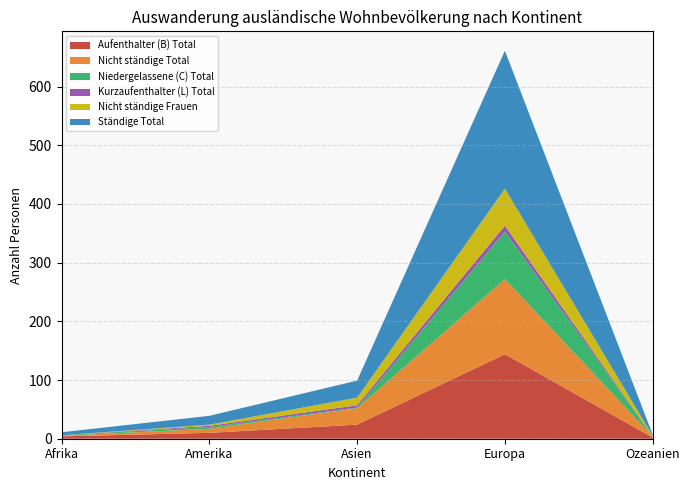

Reading left to right, list all the values displayed in this chart.

Aufenthalter (B) Total: Afrika=4	Amerika=10	Asien=24	Europa=144	Ozeanien=2
Nicht ständige Total: Afrika=1	Amerika=7	Asien=28	Europa=128	Ozeanien=2
Niedergelassene (C) Total: Afrika=1	Amerika=3	Asien=1	Europa=81	Ozeanien=0
Kurzaufenthalter (L) Total: Afrika=0	Amerika=2	Asien=4	Europa=10	Ozeanien=0
Nicht ständige Frauen: Afrika=0	Amerika=2	Asien=13	Europa=63	Ozeanien=1
Ständige Total: Afrika=5	Amerika=15	Asien=29	Europa=235	Ozeanien=2